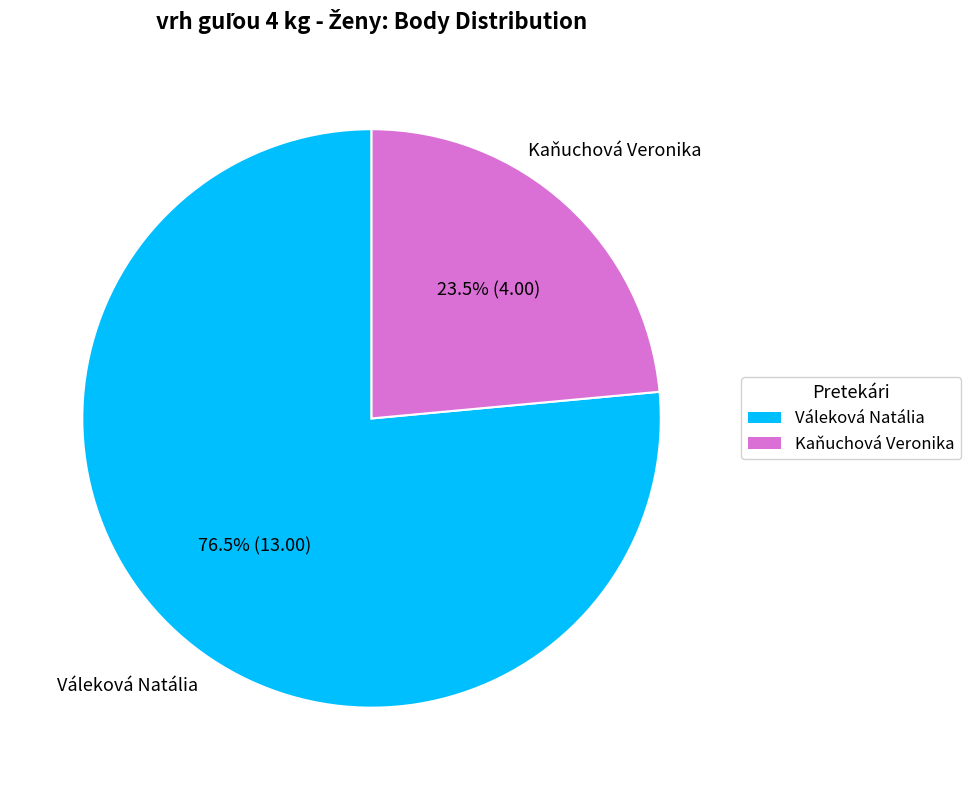

Rank the categories by value from highest to lowest.

Váleková Natália, Kaňuchová Veronika